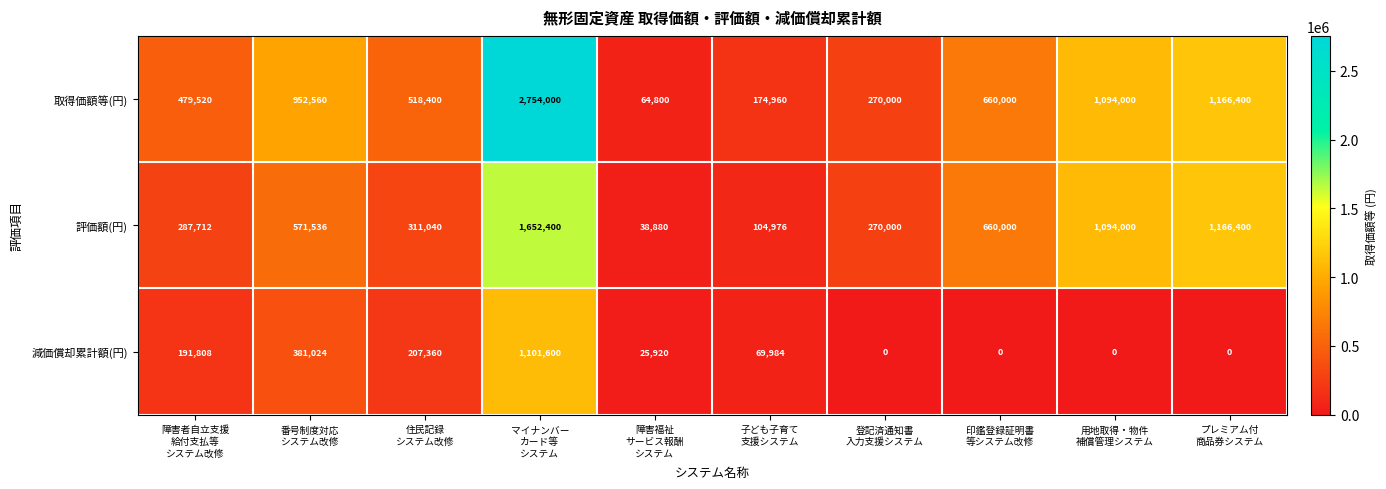

List the series in order of their peak value, highest first.

取得価額等(円), 評価額(円), 減価償却累計額(円)